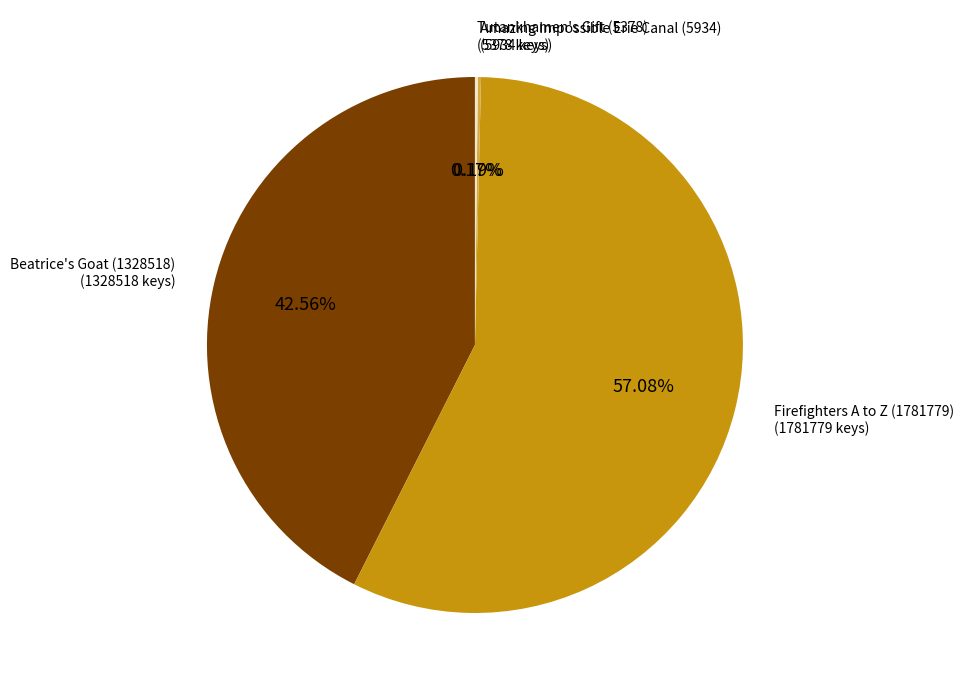

Does any single category account for the majority?

Yes